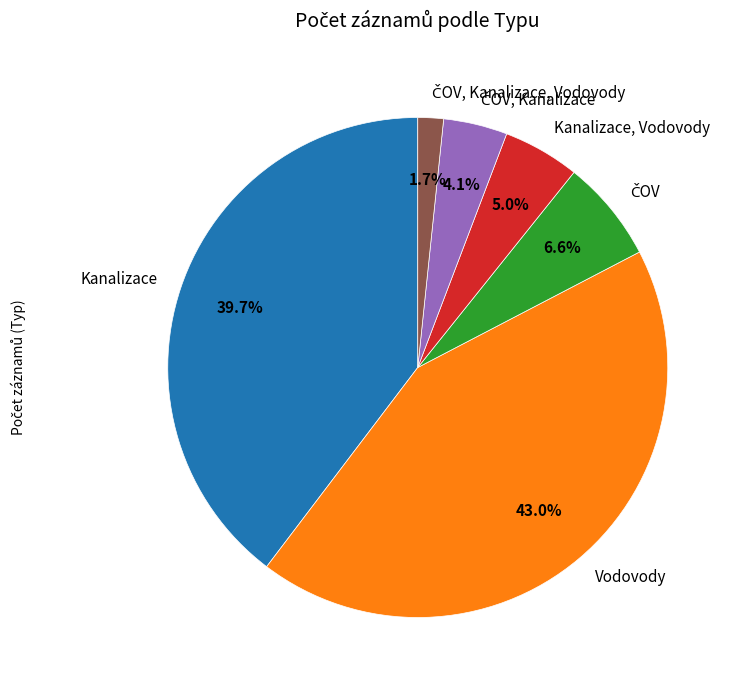

Does any single category account for the majority?

No